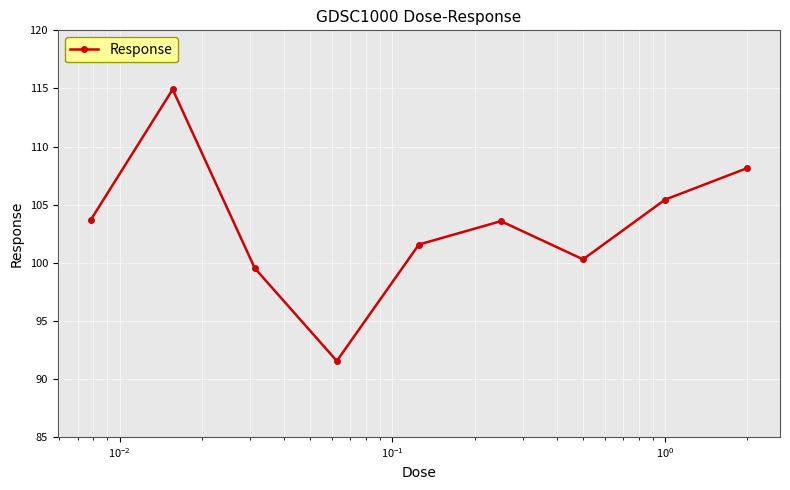

What is the value of the 1st point from the left?

103.7